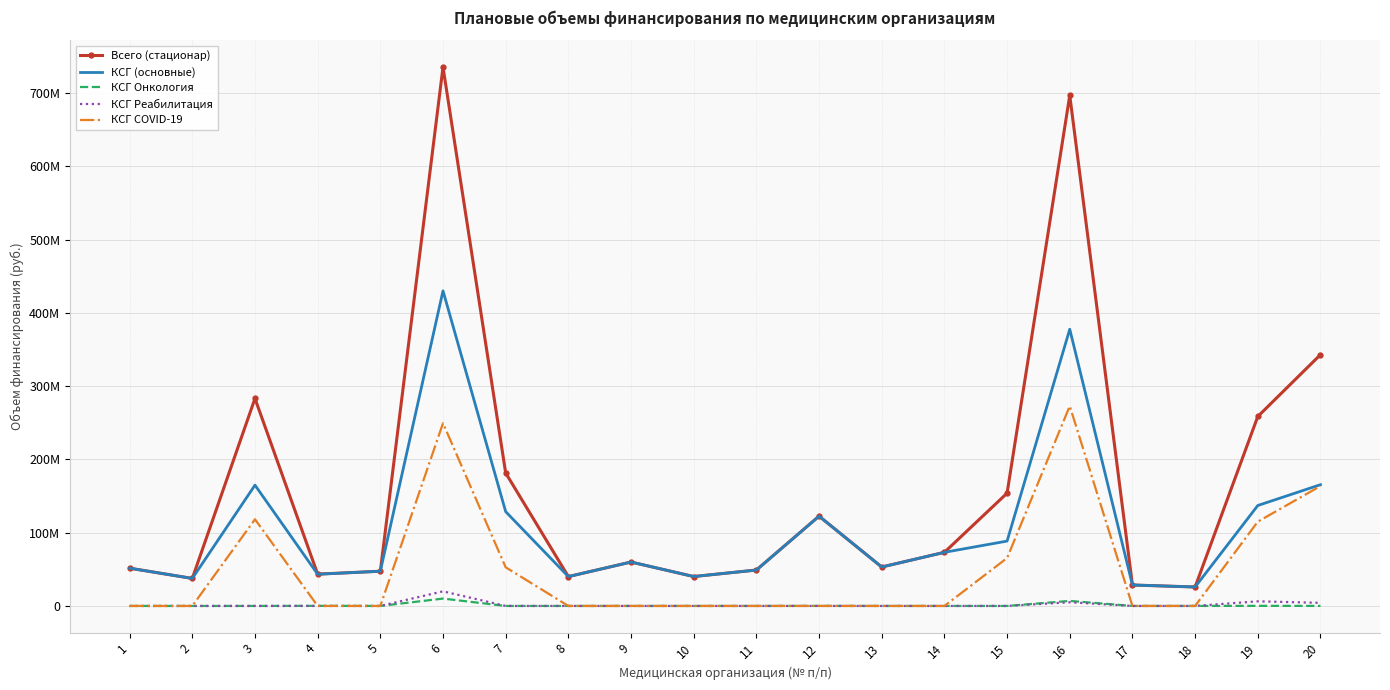

Reading right to left, transcribe all the data shown in this chart.

Всего (стационар): 343024132	258633878	25875037	28606612	696954407	153976669	73211823	53162853	122605647	49036007	40166373	59957284	40082908	181490631	735550641	47407475	43440018	283231911	37571271	51561656
КСГ (основные): 165528881	137130984	25875037	28606612	377769124	88558144	73211823	53162853	122534262	49036007	40166373	59957284	40082908	128733650	430159640	47407475	43304953	164938899	37570825	51561656
КСГ Онкология: 52690	149590	0	0	6874621	0	0	0	71385	0	0	0	0	0	10068789	0	135065	1368	446	0
КСГ Реабилитация: 4258084	6310113	0	0	5062964	0	0	0	0	0	0	0	0	0	19954255	0	0	0	0	0
КСГ COVID-19: 163689439	115043191	0	0	272882585	65418525	0	0	0	0	0	0	0	52756981	249444230	0	0	118291644	0	0